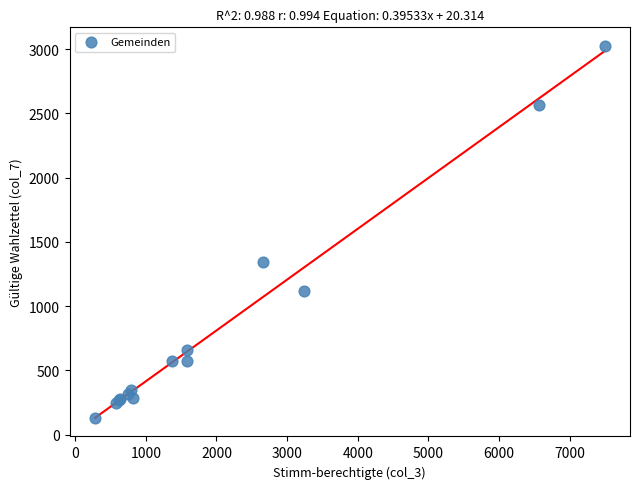

What Y value in the scatter plot is closest to 1577?

1346